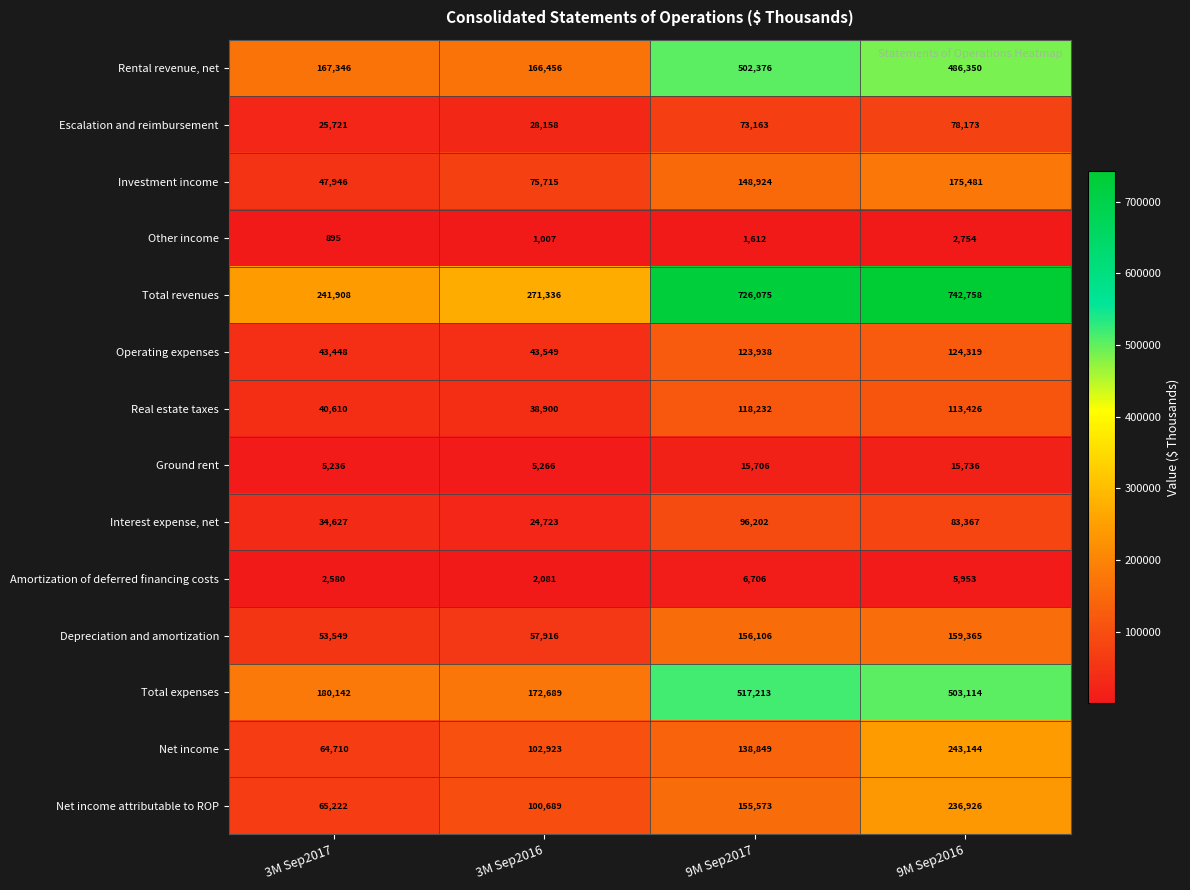

The Rental revenue, net series shows 255770 at 3M Sep2017. True or false?

False